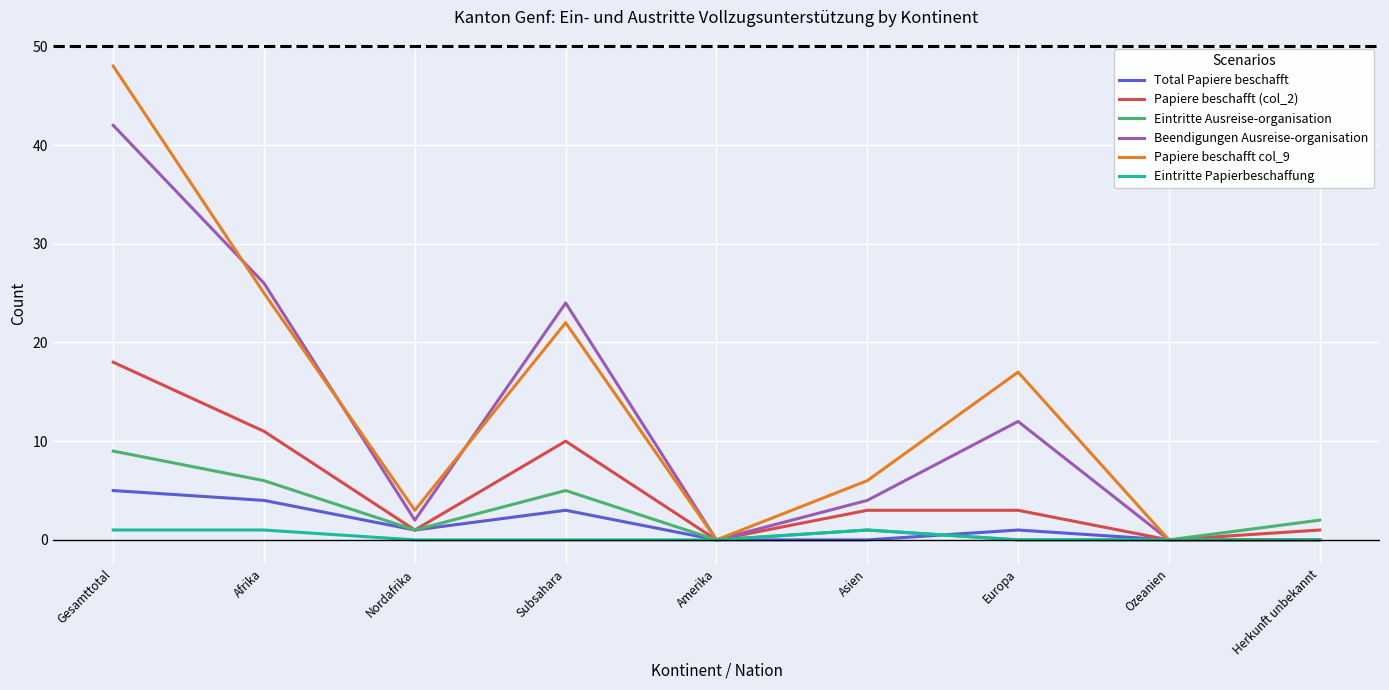

Which series changed the most between Amerika and Herkunft unbekannt?

Eintritte Ausreise-organisation